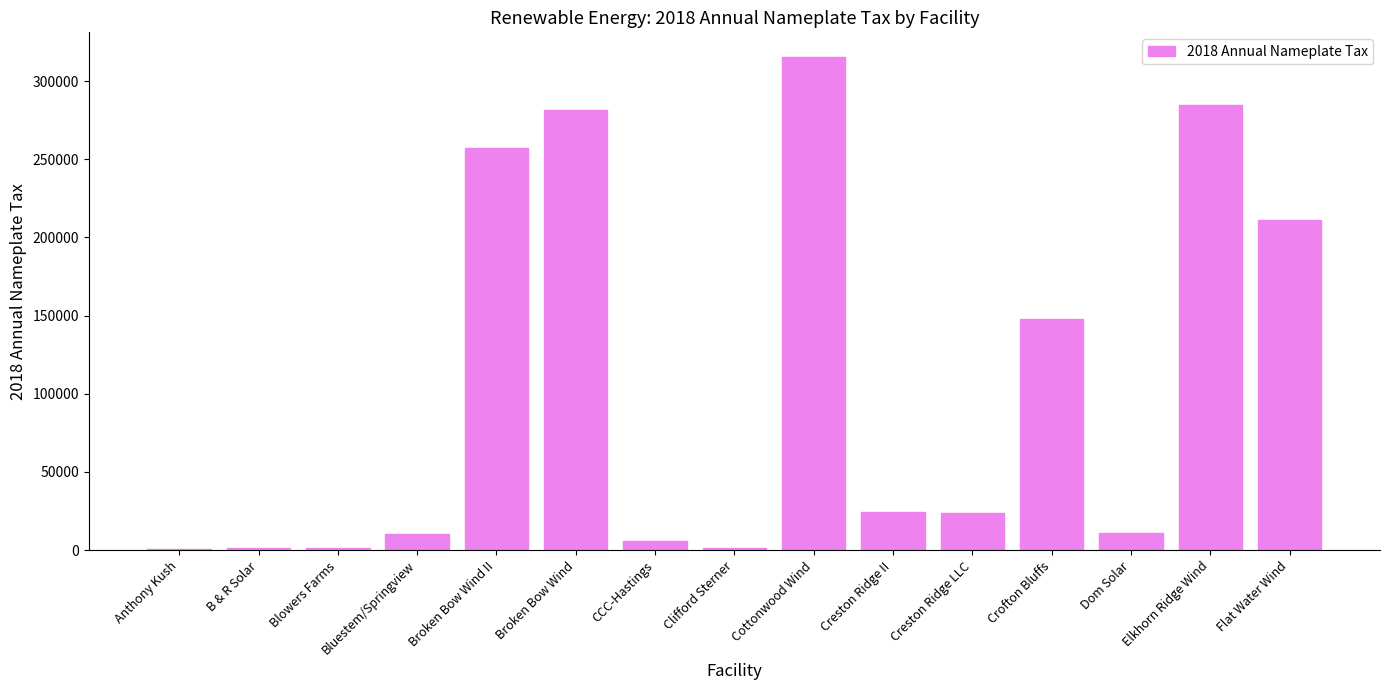

What is the sum of all values?

1578323.1